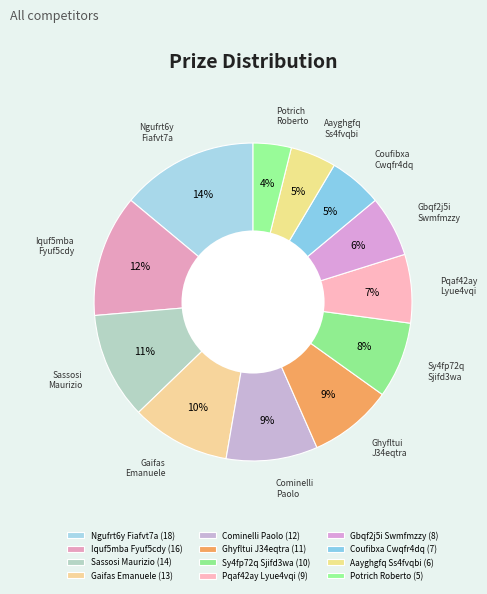

True or false: Potrich Roberto accounts for 11% of the total.

False